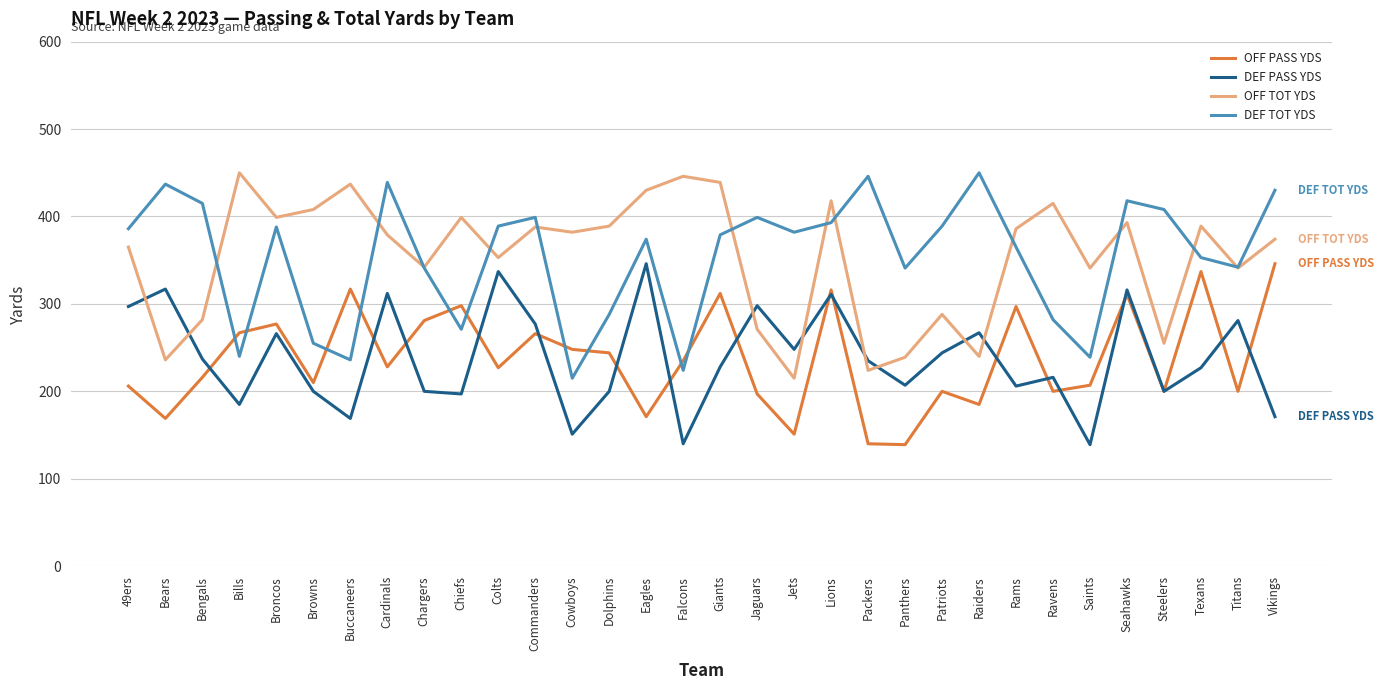

What is the total value across all series at Patriots?

1121